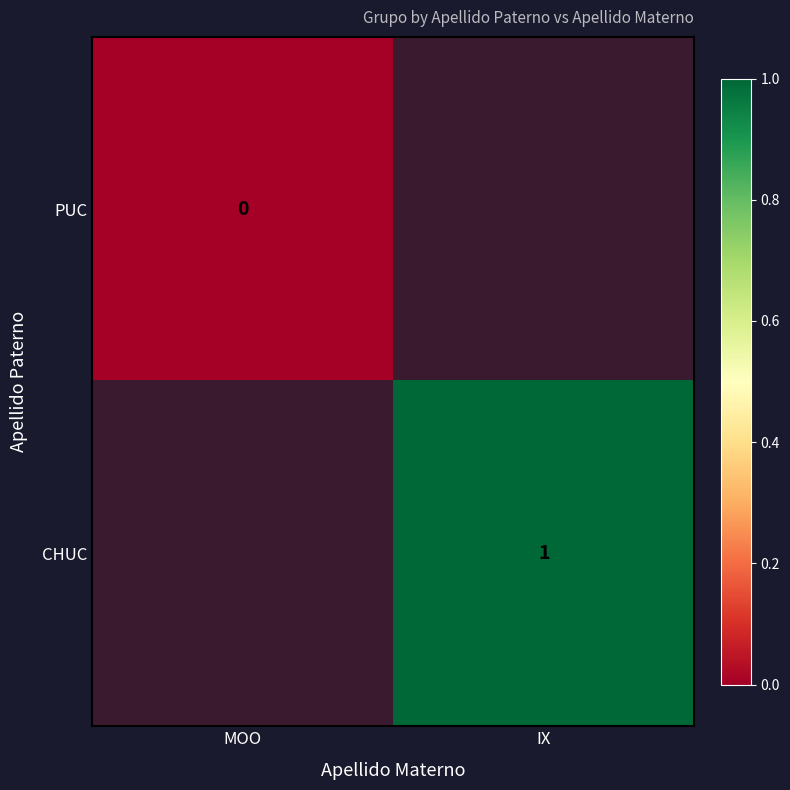

What is the maximum value shown in the chart?

1.0